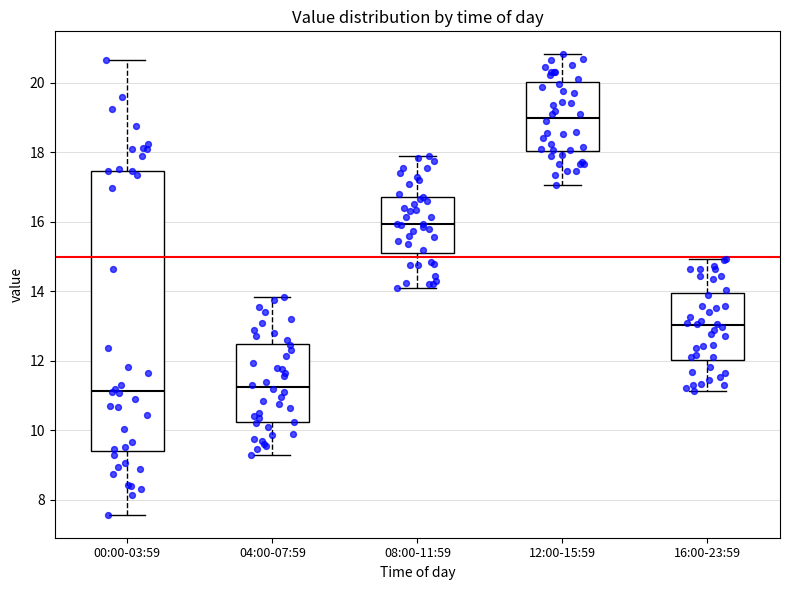

Comparing the boxes themselves (not the whiskers), which one is the tallest?

00:00-03:59